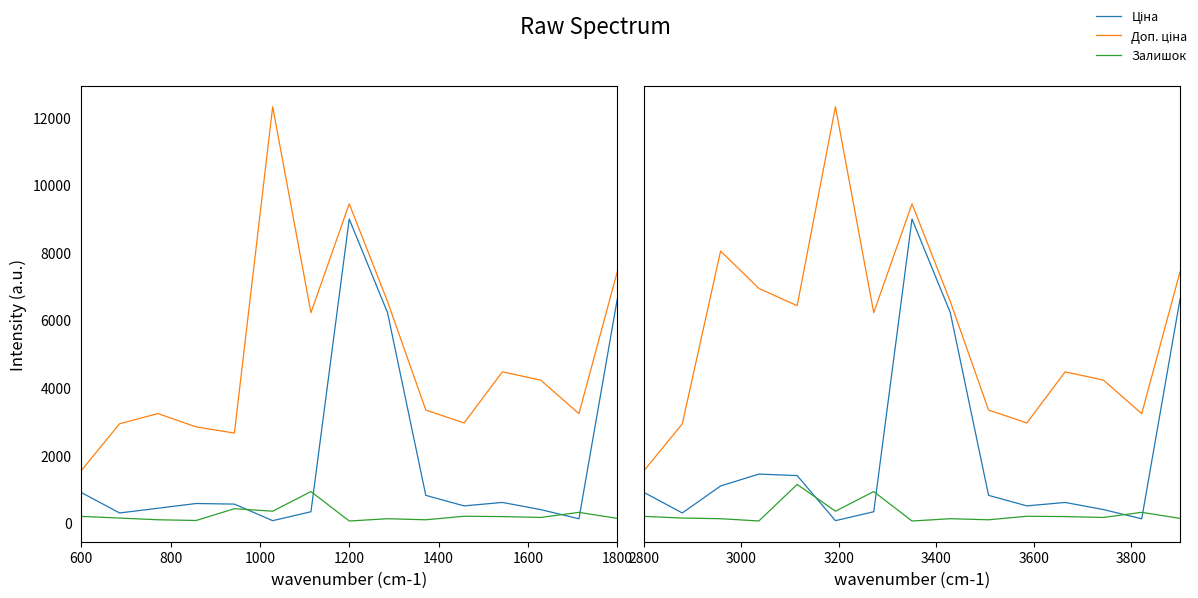

What are all the series names shown in the legend?

Ціна, Доп. ціна, Залишок